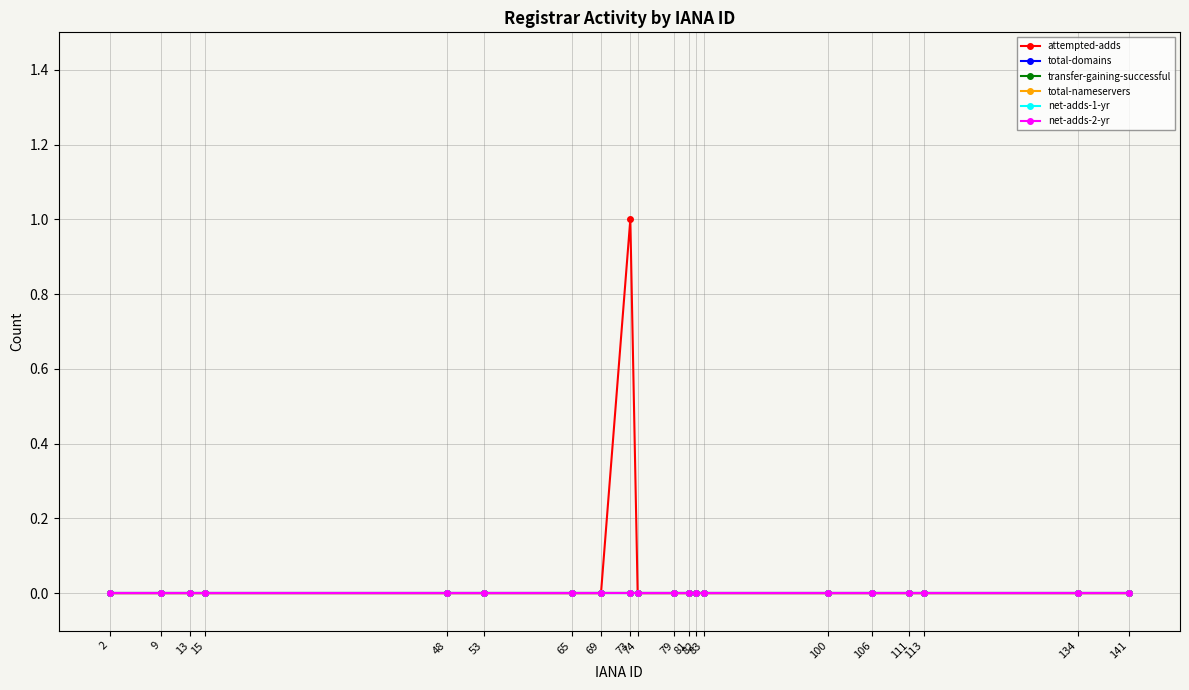

True or false: attempted-adds and net-adds-1-yr intersect in this chart.

False